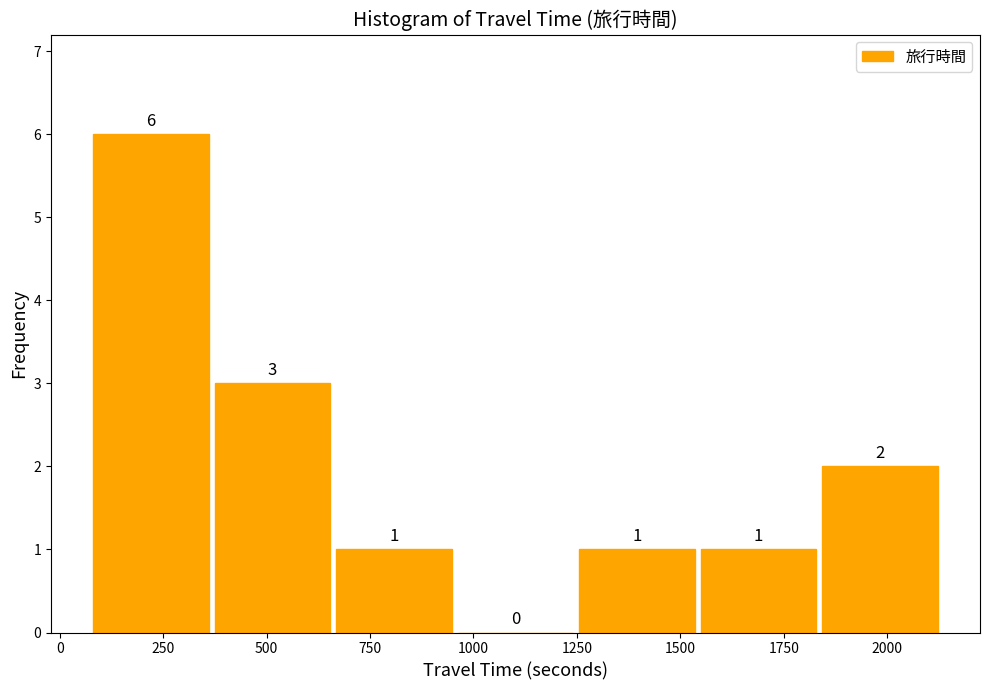

What is the height of the bar covering 100 to 350 on the x-axis? The bar edges are not printed on the chart, so give them approximately, as read against the axis.

6